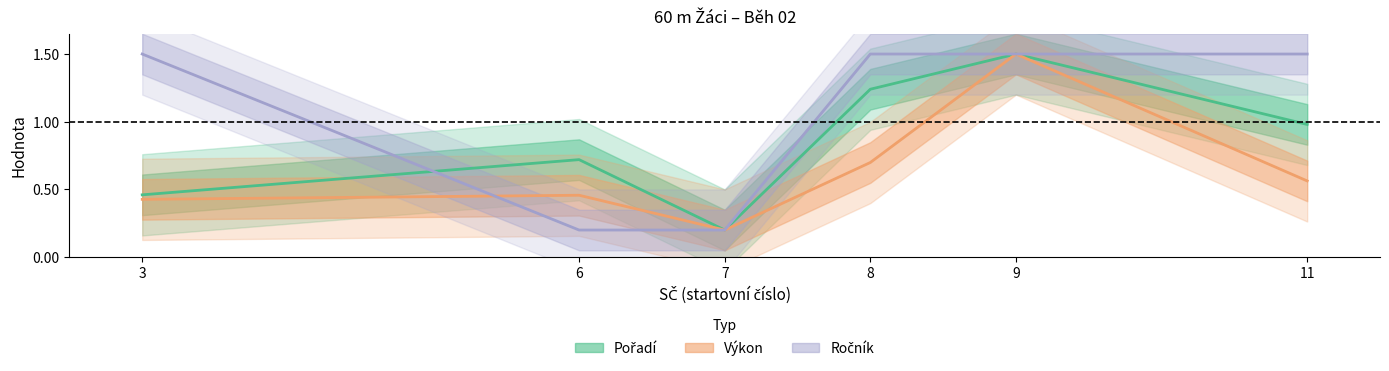

The value of Pořadí at 11 is 1.0. True or false?

True